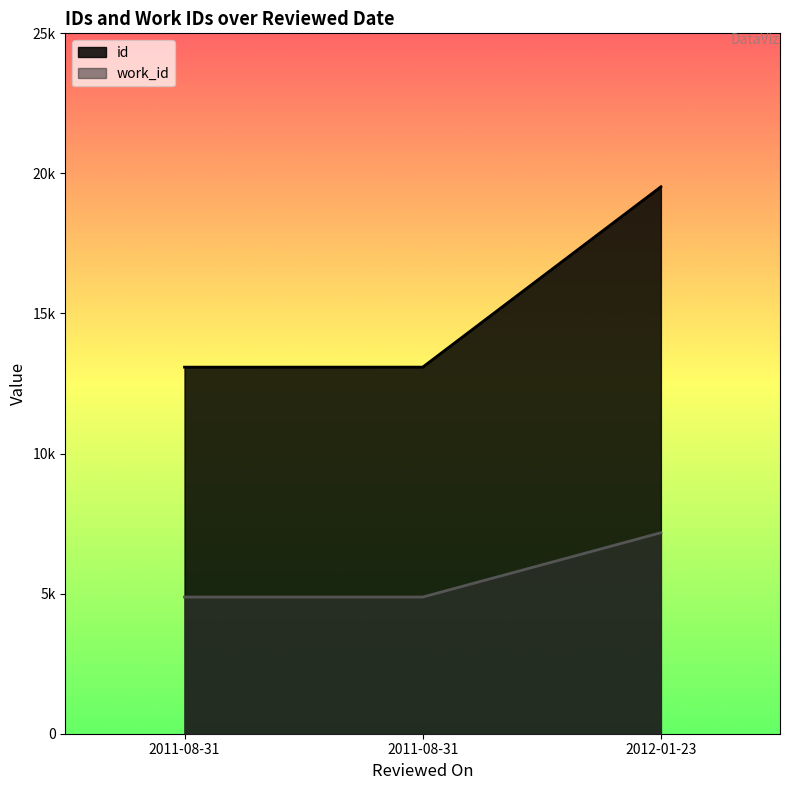

Count the number of categories in the chart.

3